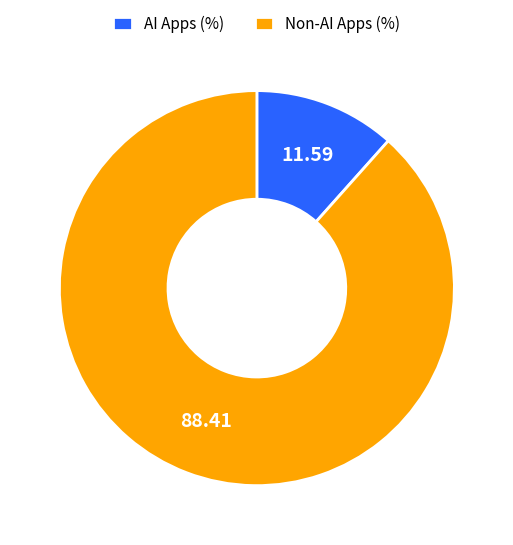

What is the smallest slice in the pie chart?

AI Apps (%)